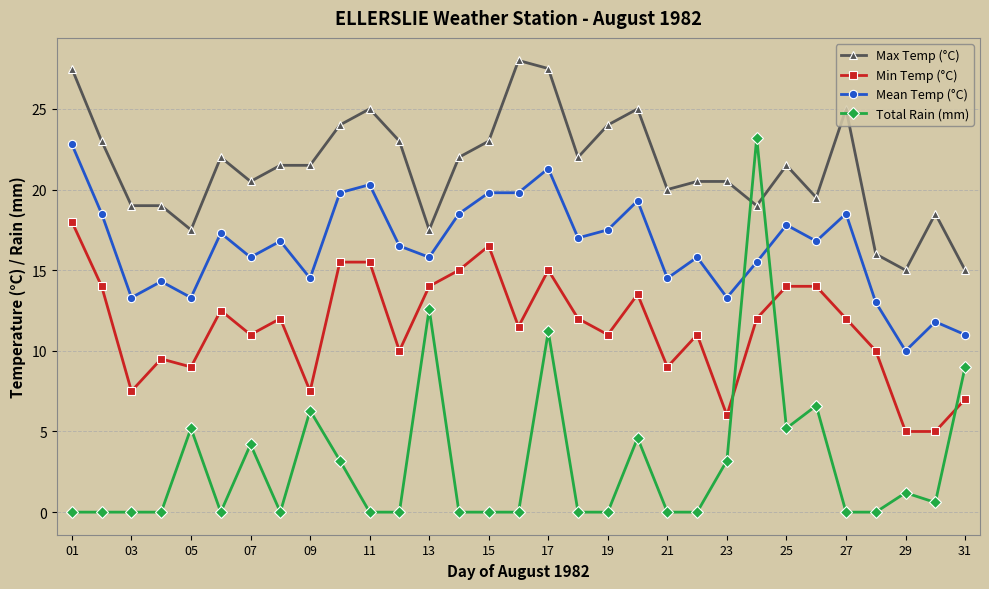

List the series in order of their overall mean, lowest first.

Total Rain (mm), Min Temp (°C), Mean Temp (°C), Max Temp (°C)